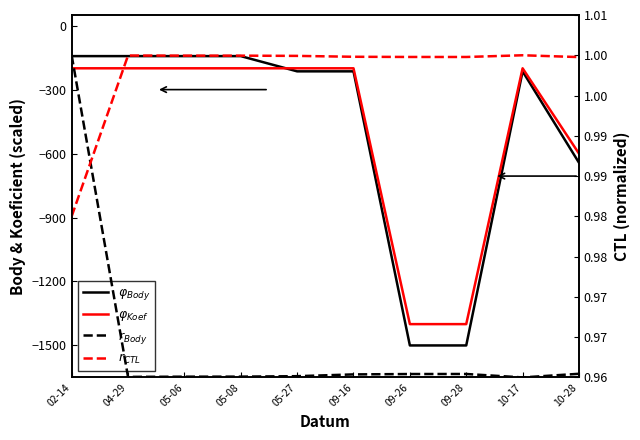

Which series has the largest range (max minus min)?

$\varphi_{Body}$